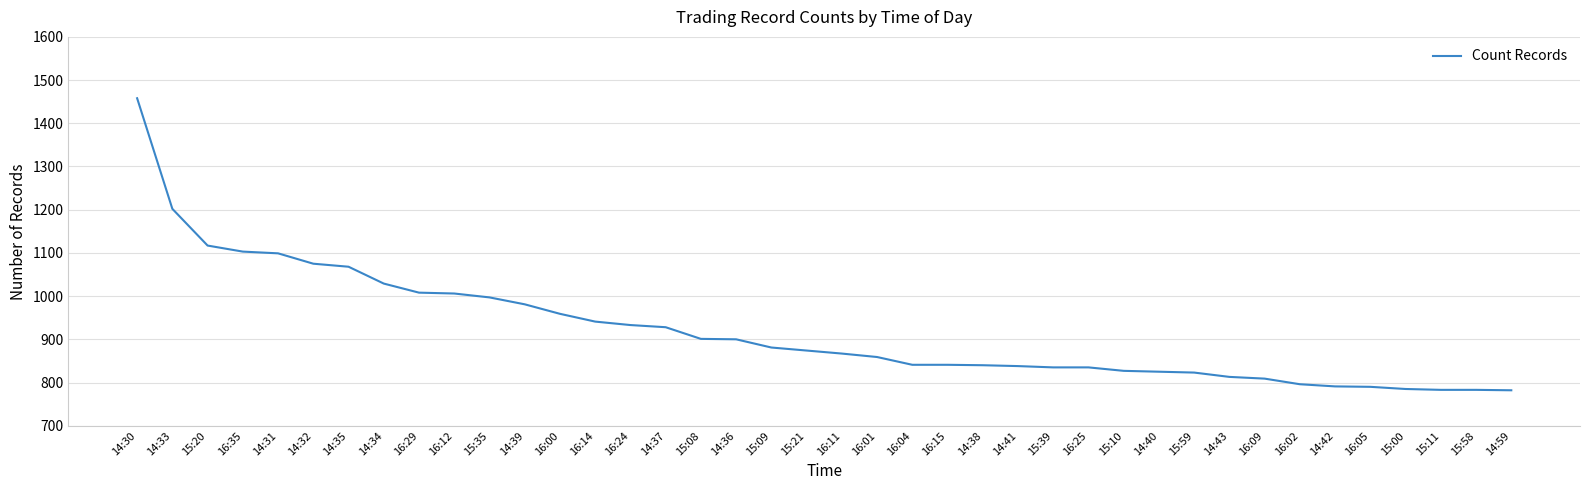

What is the average value?

921